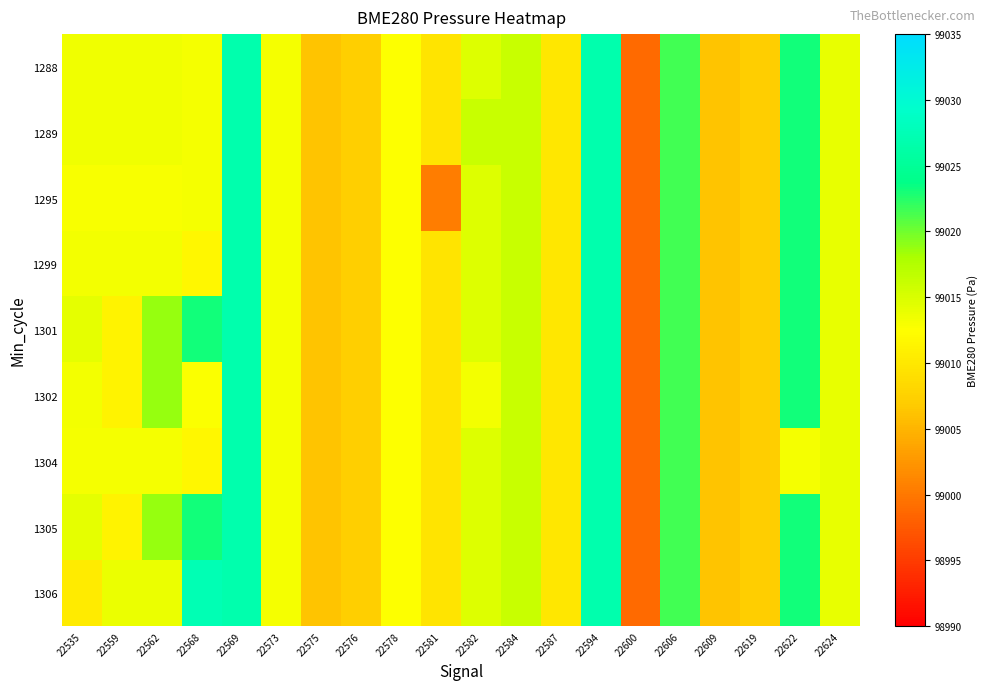

At 22582, list the series in order from largest to smallest.

1289, 1288, 1295, 1299, 1301, 1304, 1305, 1306, 1302